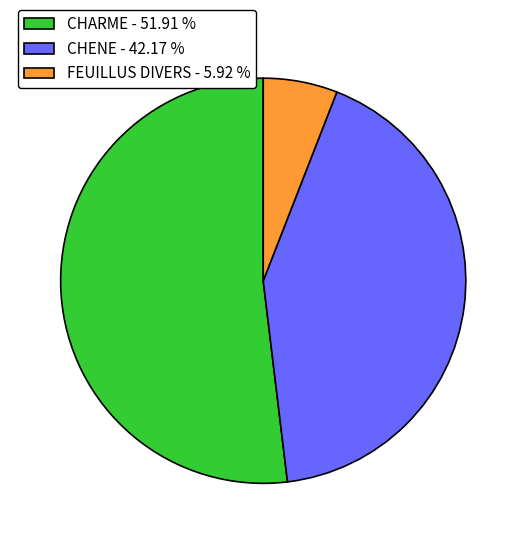

Rank the categories by value from highest to lowest.

CHARME - 51.91 %, CHENE - 42.17 %, FEUILLUS DIVERS - 5.92 %